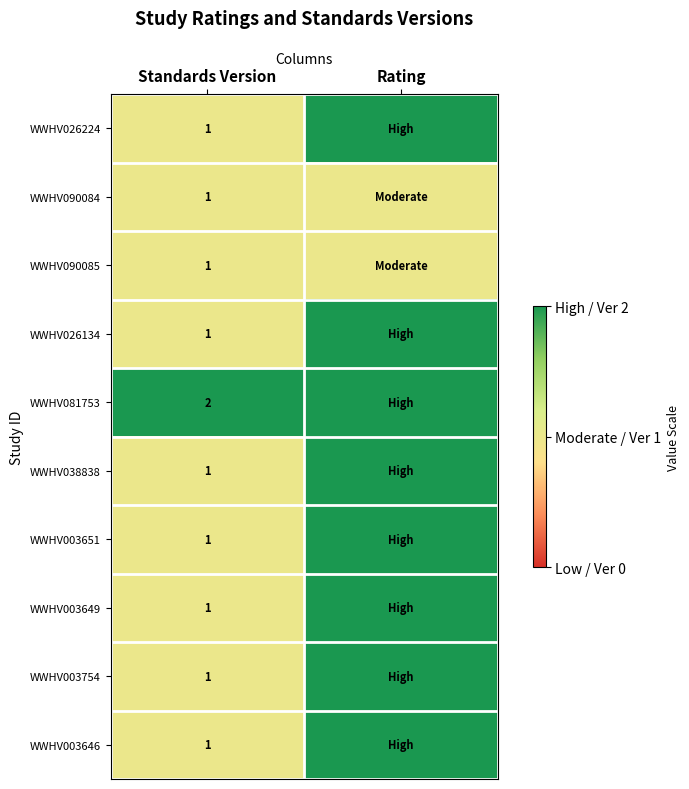

What is the total value across all series at Standards Version?

11